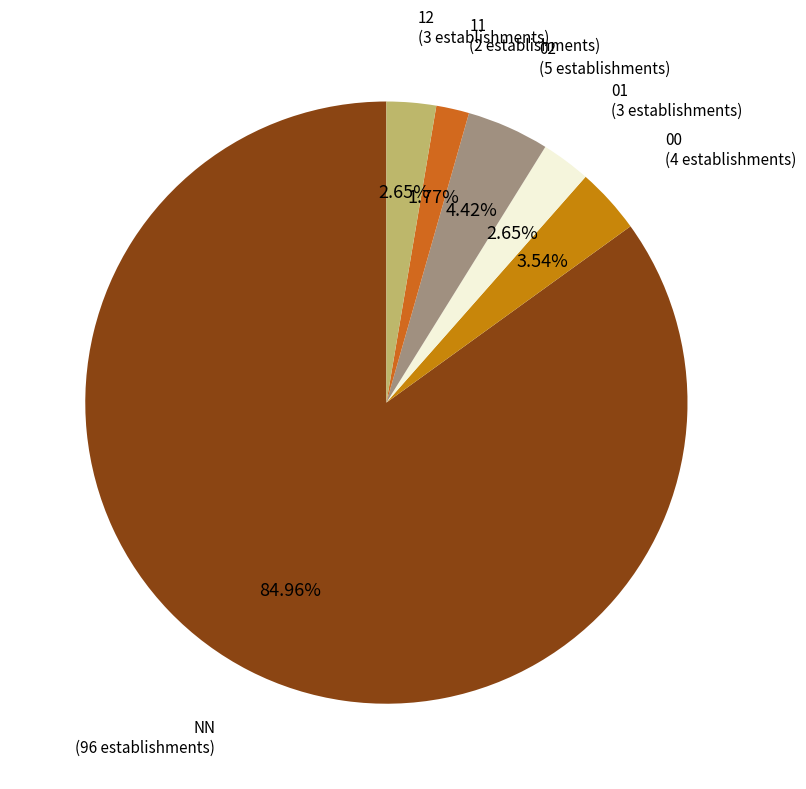

Does any single category account for the majority?

Yes